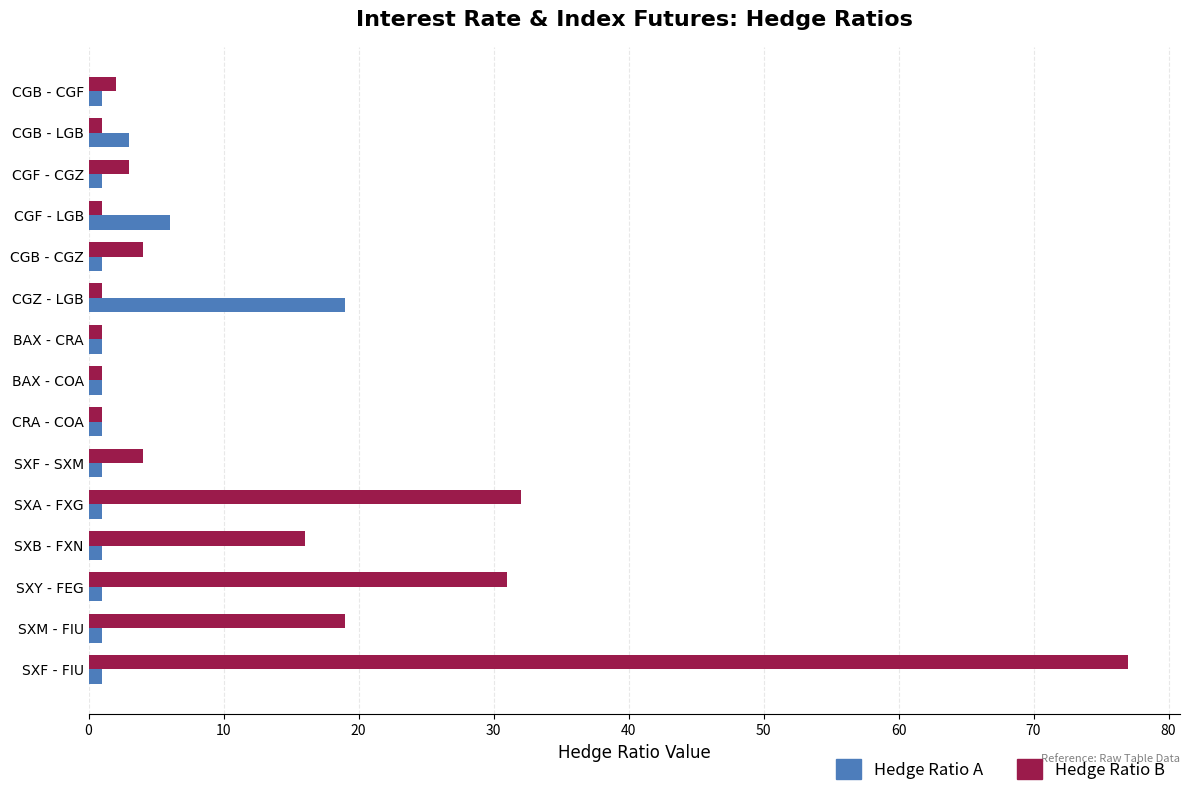

At which label is Hedge Ratio A closest to 10?

CGF - LGB